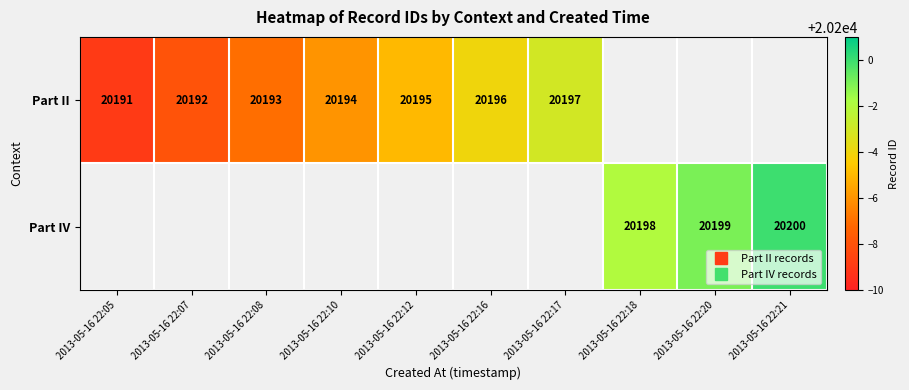

How many values in the Part II series are below 20196?

5